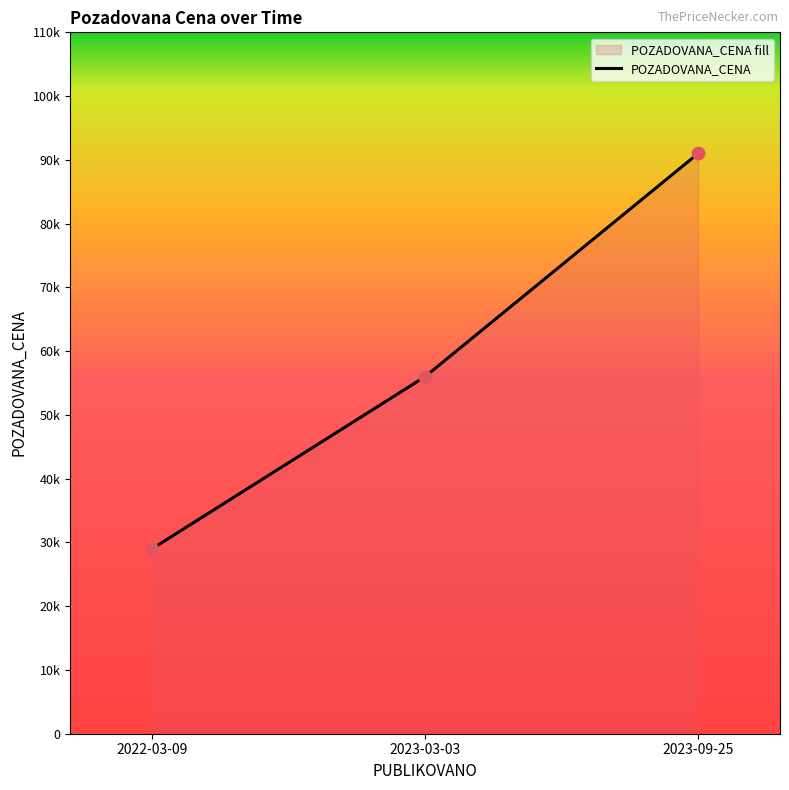

Between 2022-03-09 and 2023-09-25, which is larger?

2023-09-25